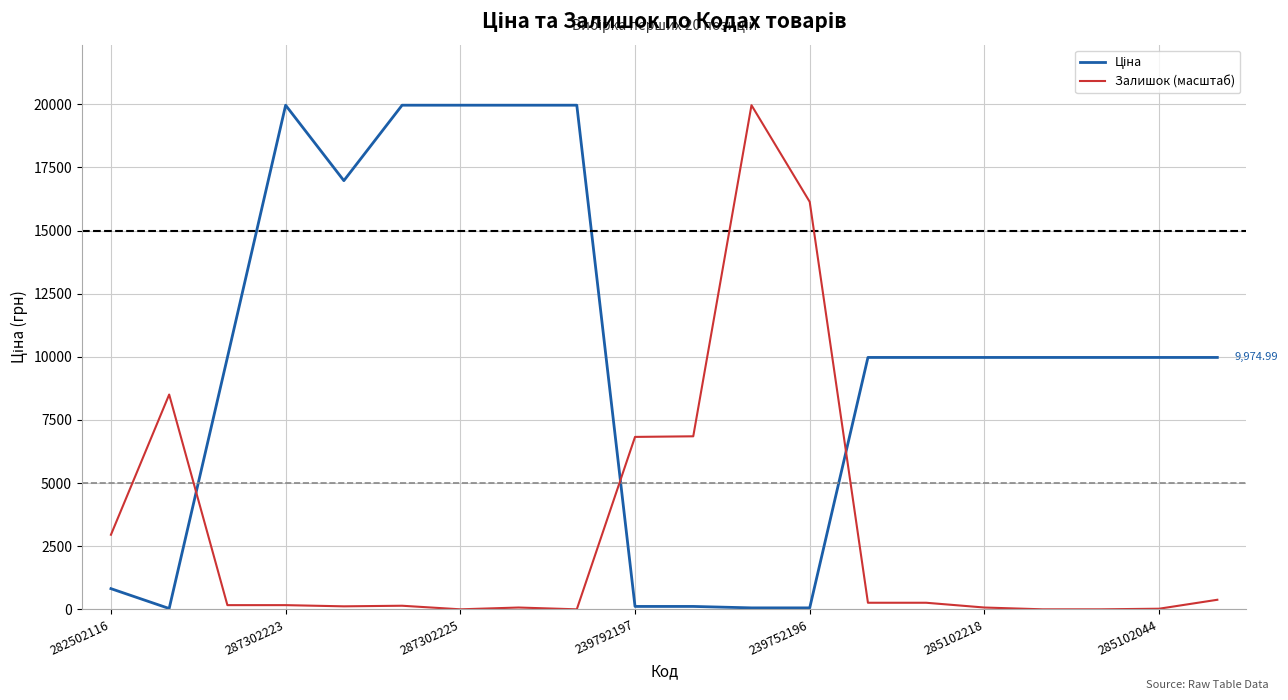

What is the difference between the maximum and minimum values in the Залишок (масштаб) series?

19964.2